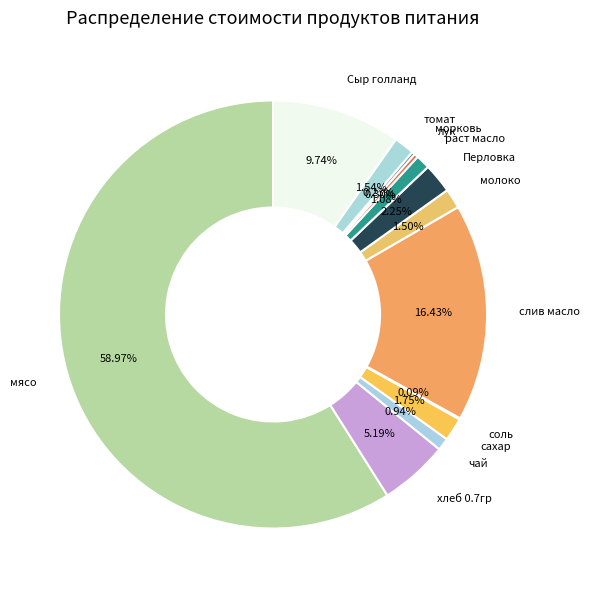

Does any single category account for the majority?

Yes